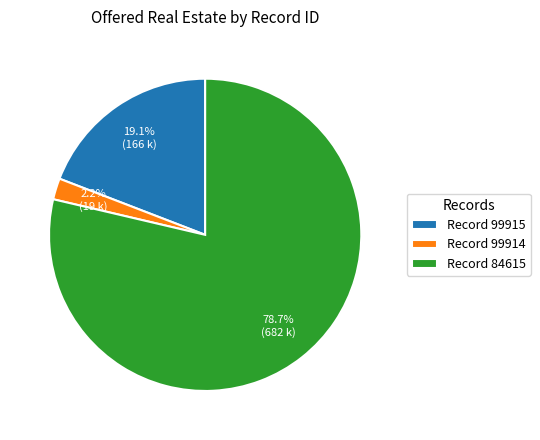

Do Record 84615 and Record 99915 together represent more than half of the pie?

Yes